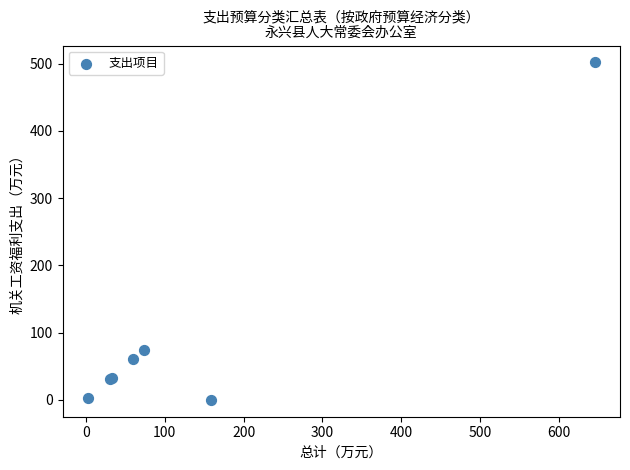

What Y value in the scatter plot is closest to 250?

73.5